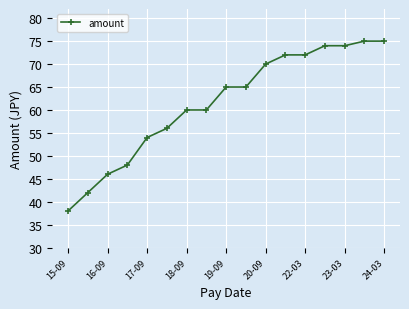

What is the value of the 15th point from the left?

74